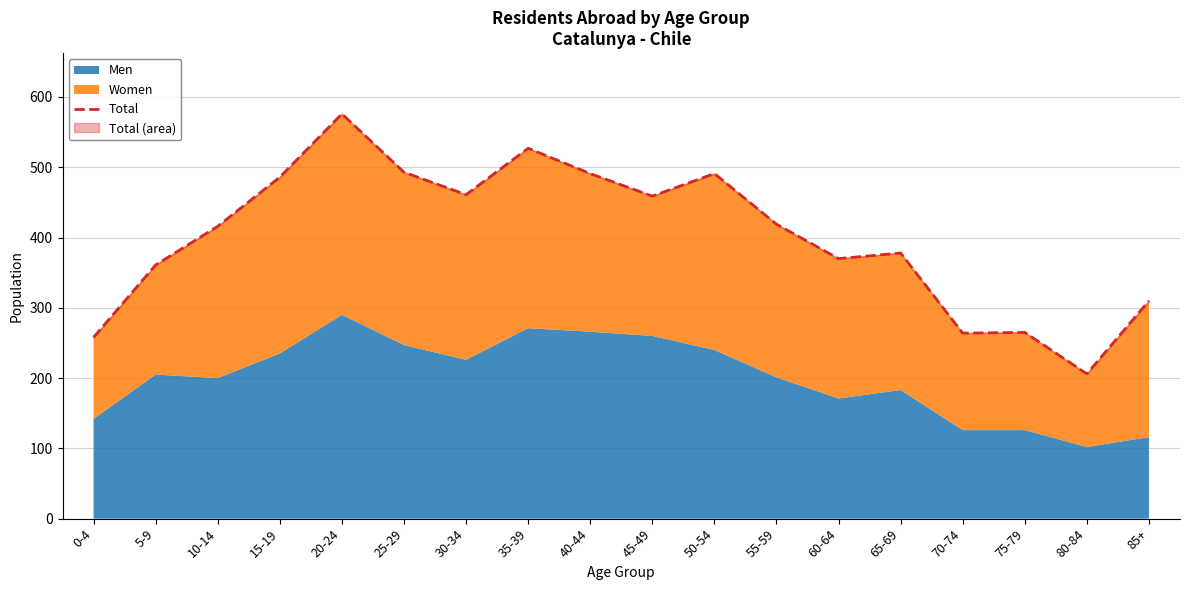

Rank the categories by value from highest to lowest.

20-24, 35-39, 25-29, 40-44, 50-54, 15-19, 30-34, 45-49, 55-59, 10-14, 65-69, 60-64, 5-9, 85+, 75-79, 70-74, 0-4, 80-84